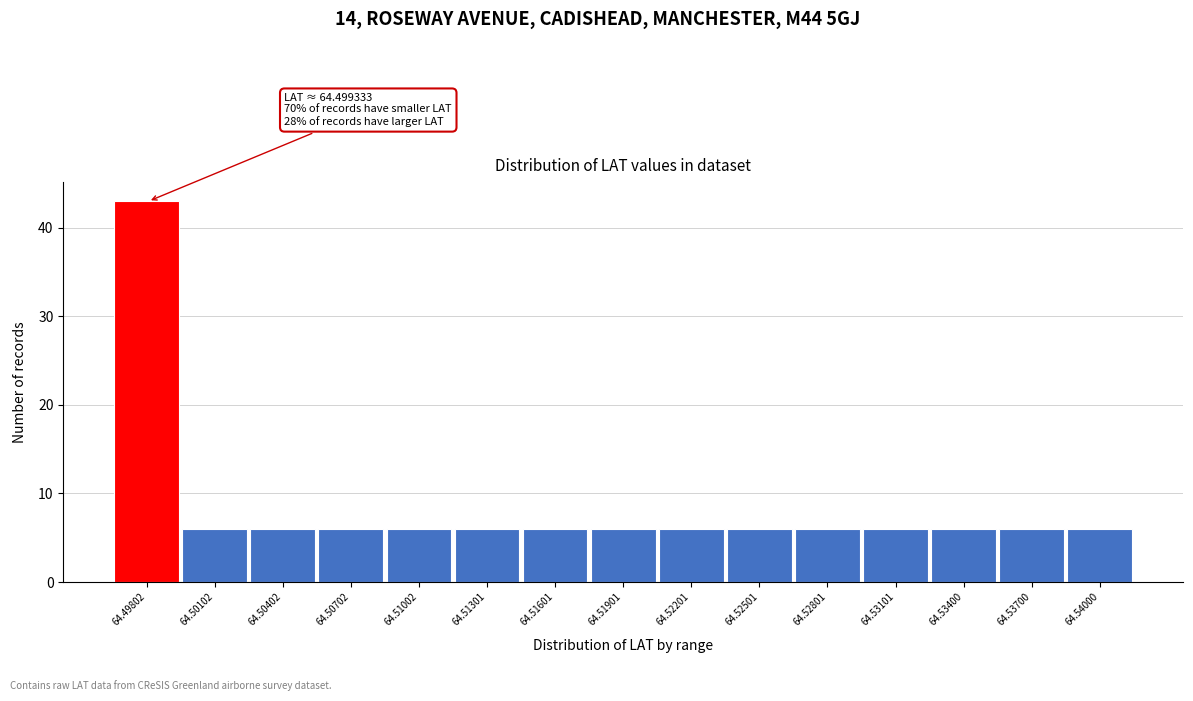

Reading left to right, extract all data points from this chart.

43	6	6	6	6	6	6	6	6	6	6	6	6	6	6